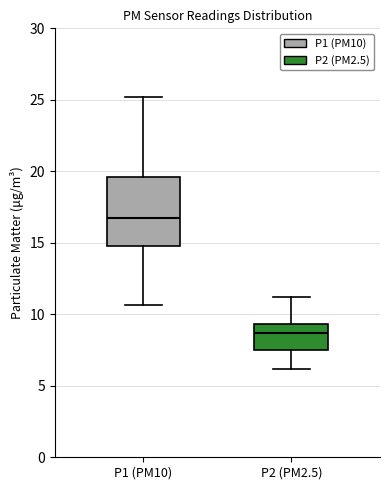

Comparing the boxes themselves (not the whiskers), which one is the tallest?

P1 (PM10)